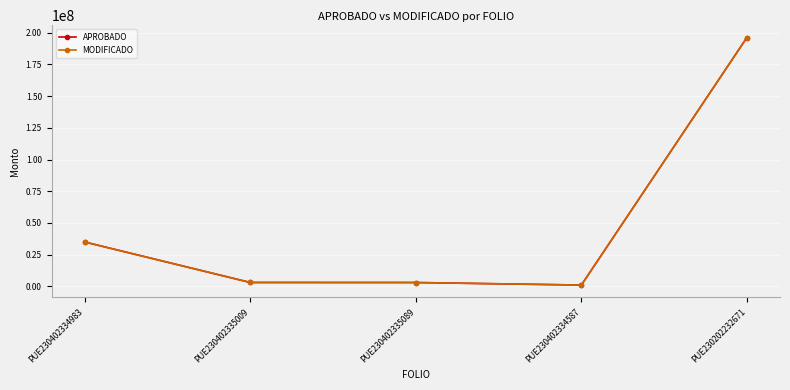

The MODIFICADO series shows 34950120.0 at PUE230402334983. True or false?

True